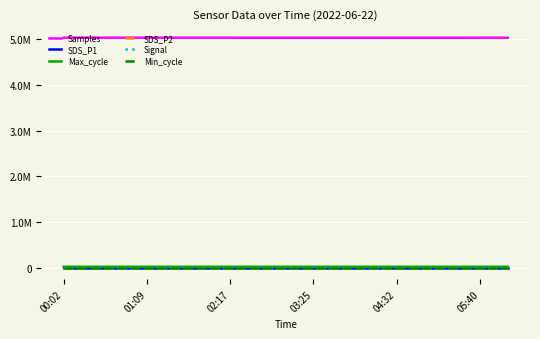

What is the difference between the second highest and minimum values in the Samples series?

2033.0